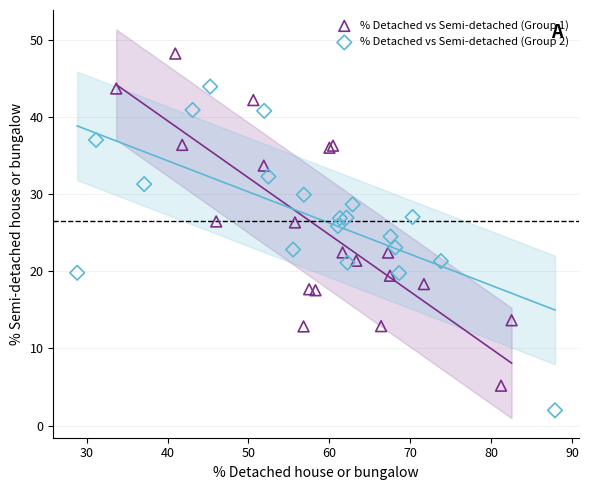

Which series reaches the maximum Y coordinate?

% Detached vs Semi-detached (Group 1)